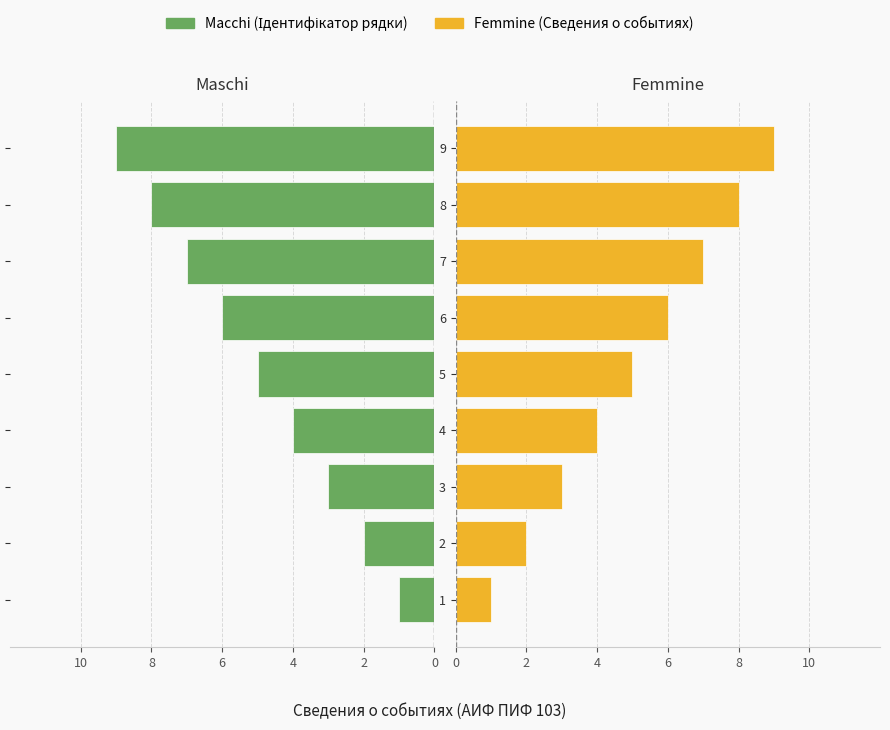

At how many categories does at least one series exceed -2?

9